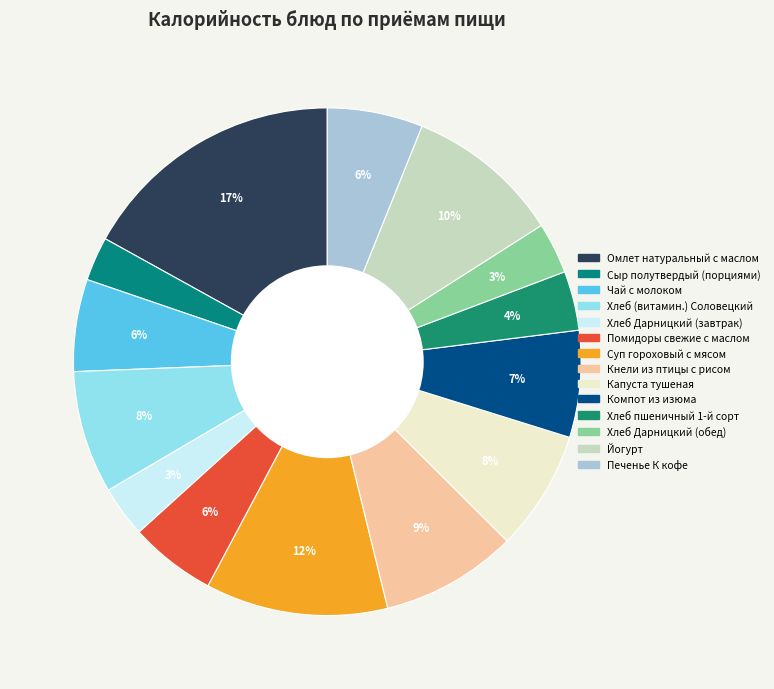

Does any single category account for the majority?

No